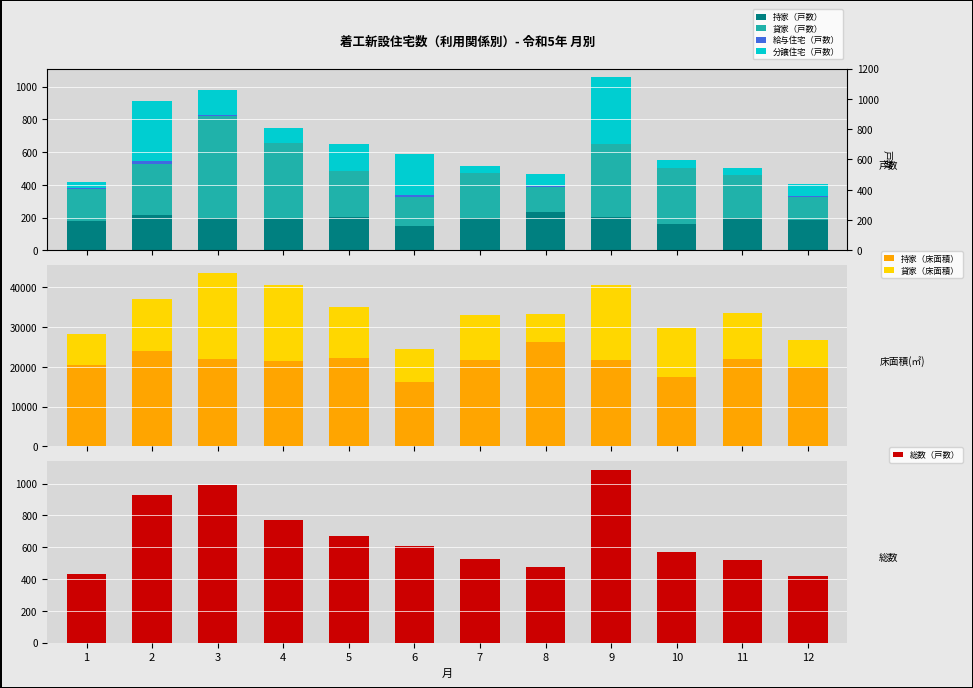

At which label does 持家（床面積） first exceed 21799?

2